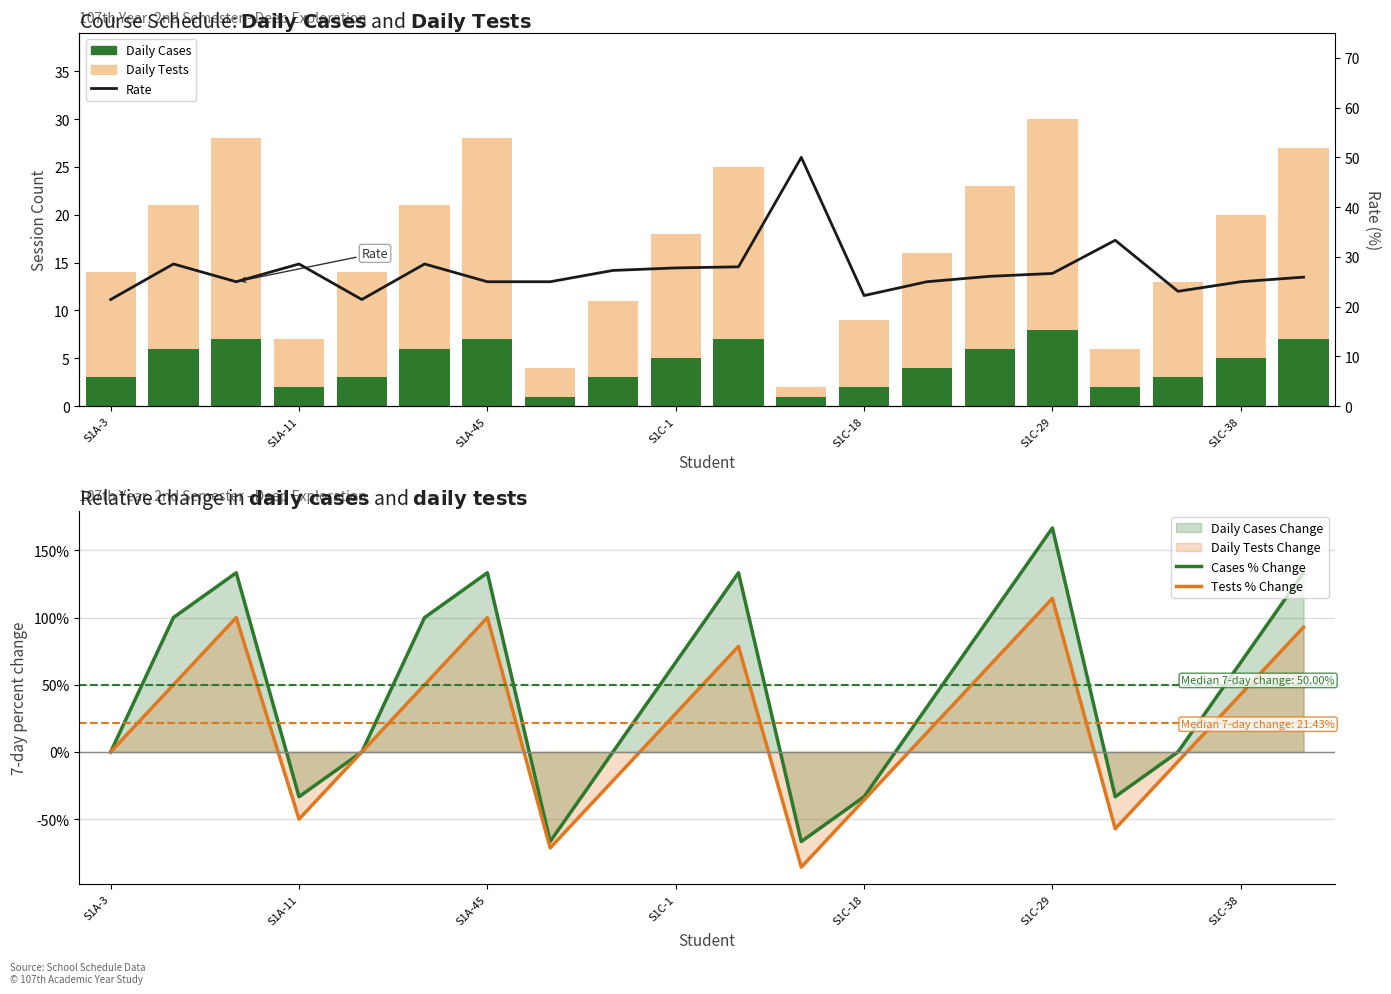

List the series in order of their peak value, highest first.

Cases % Change, Tests % Change, Rate, Daily Tests, Daily Cases